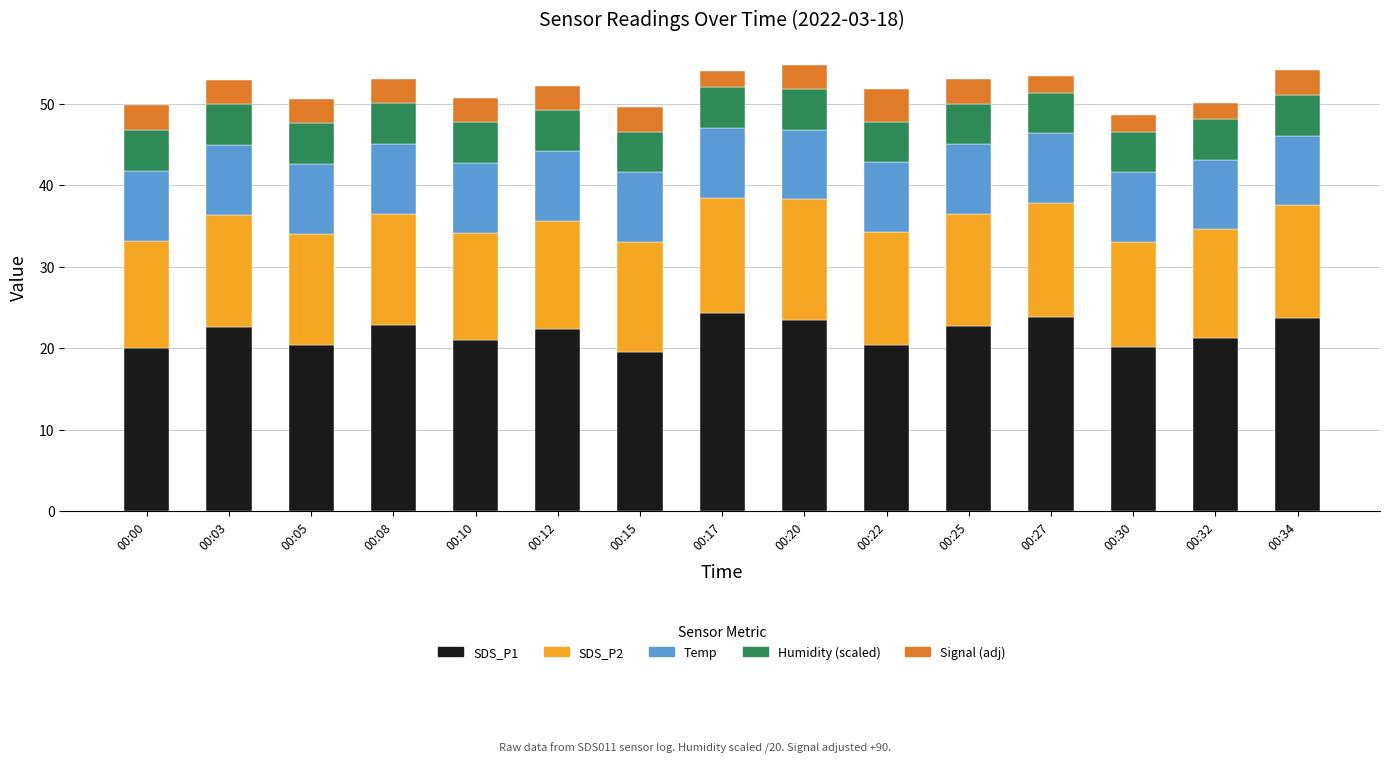

How many bars are there in total?

15